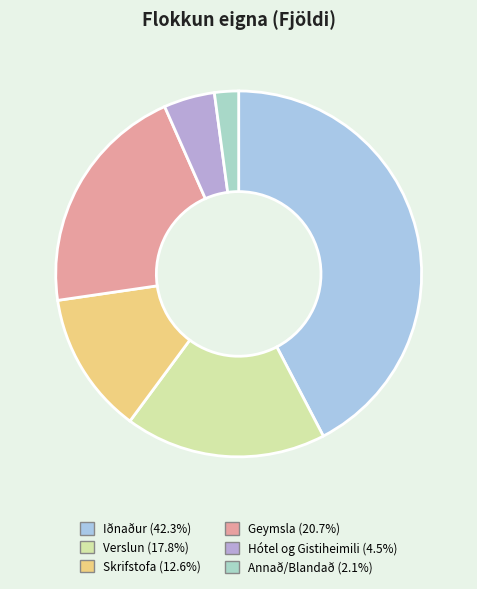

Count the number of slices in the pie.

6